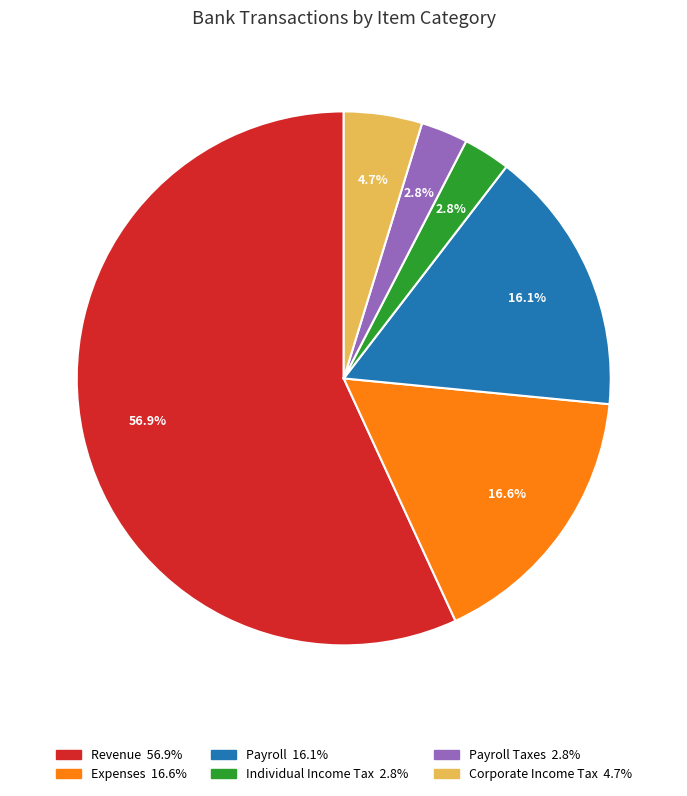

Is there a majority slice in this chart?

Yes